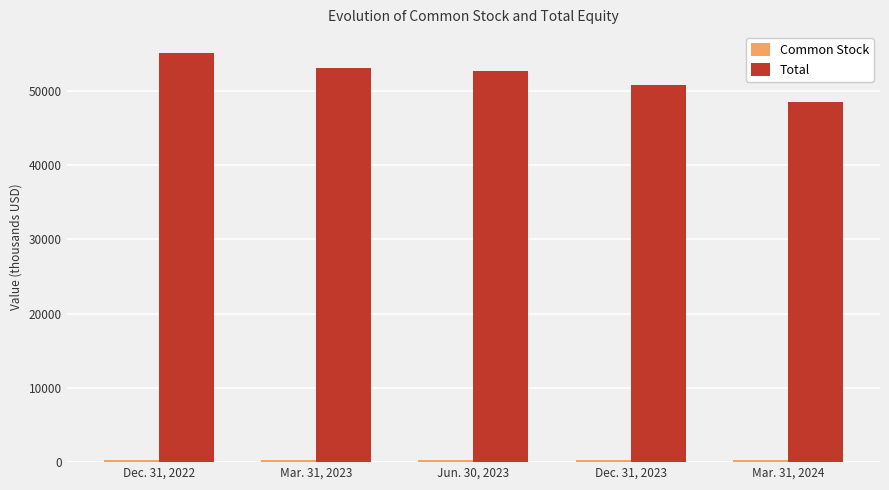

What is the difference between the maximum and minimum values in the Total series?

6676